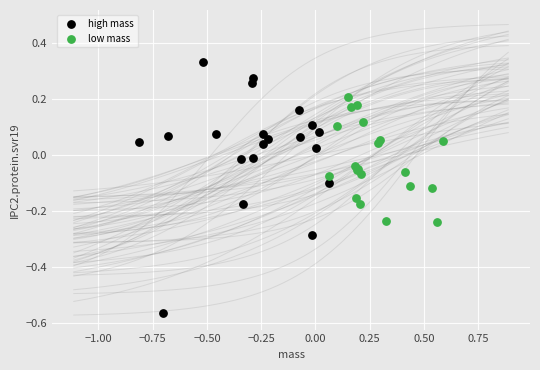

Which series reaches the maximum Y coordinate?

high mass